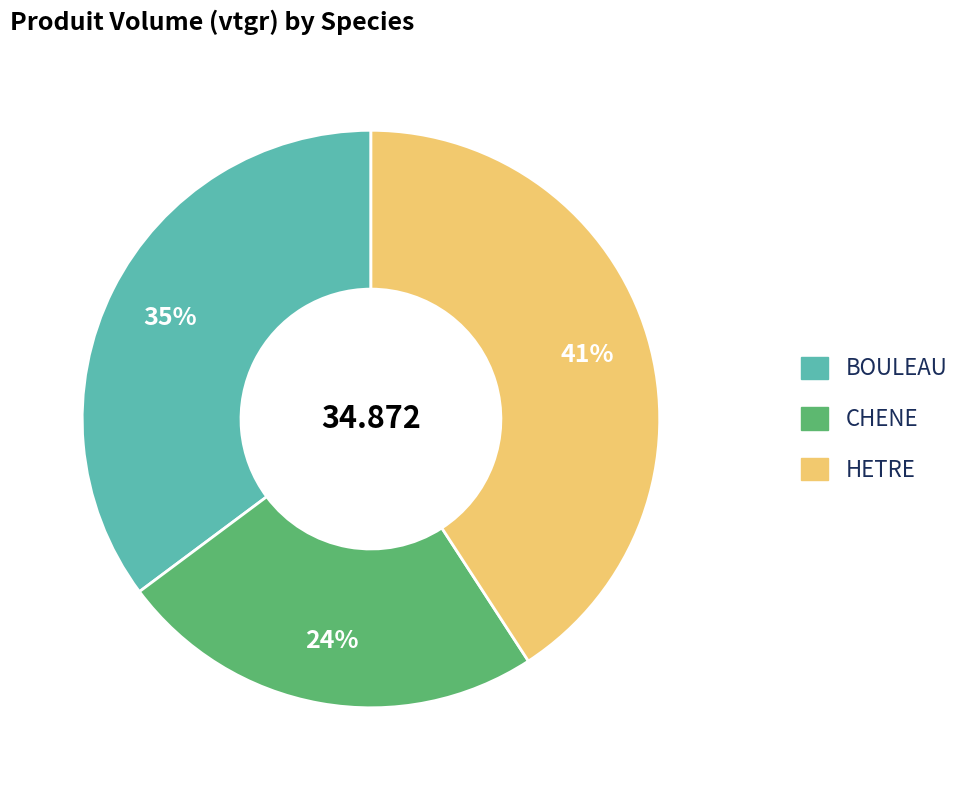

To the nearest percent, what portion does HETRE represent?

41%